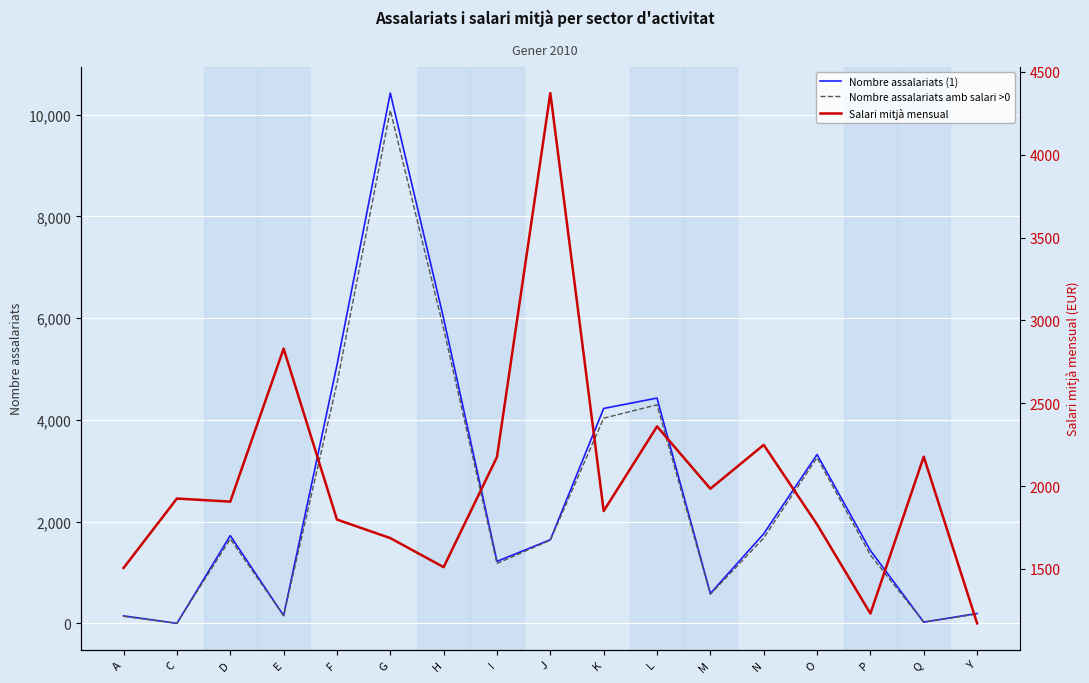

The value of Salari mitjà mensual at E is 4660.4. True or false?

False